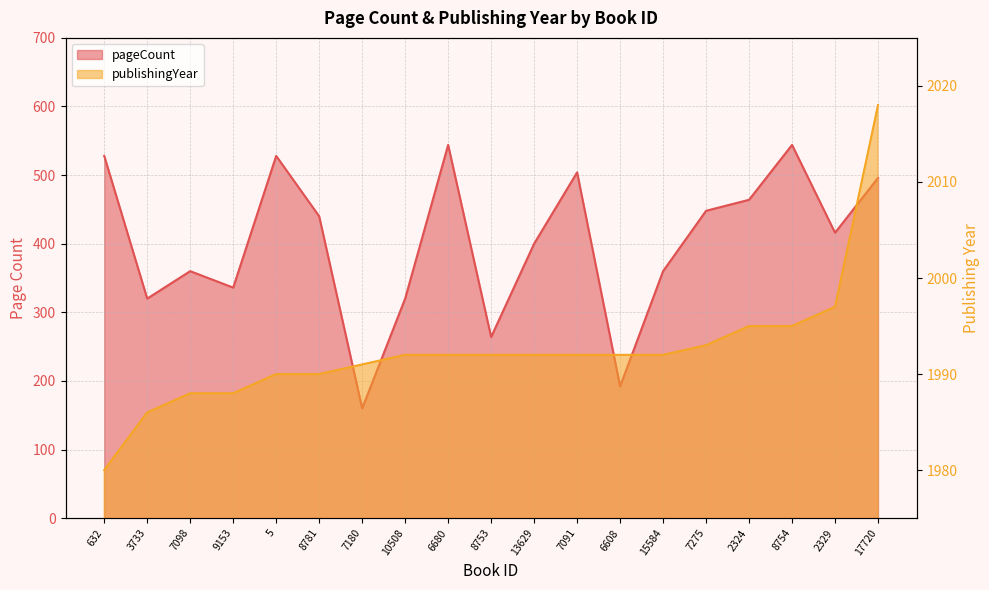

At which category does pageCount reach its first local peak?

7098